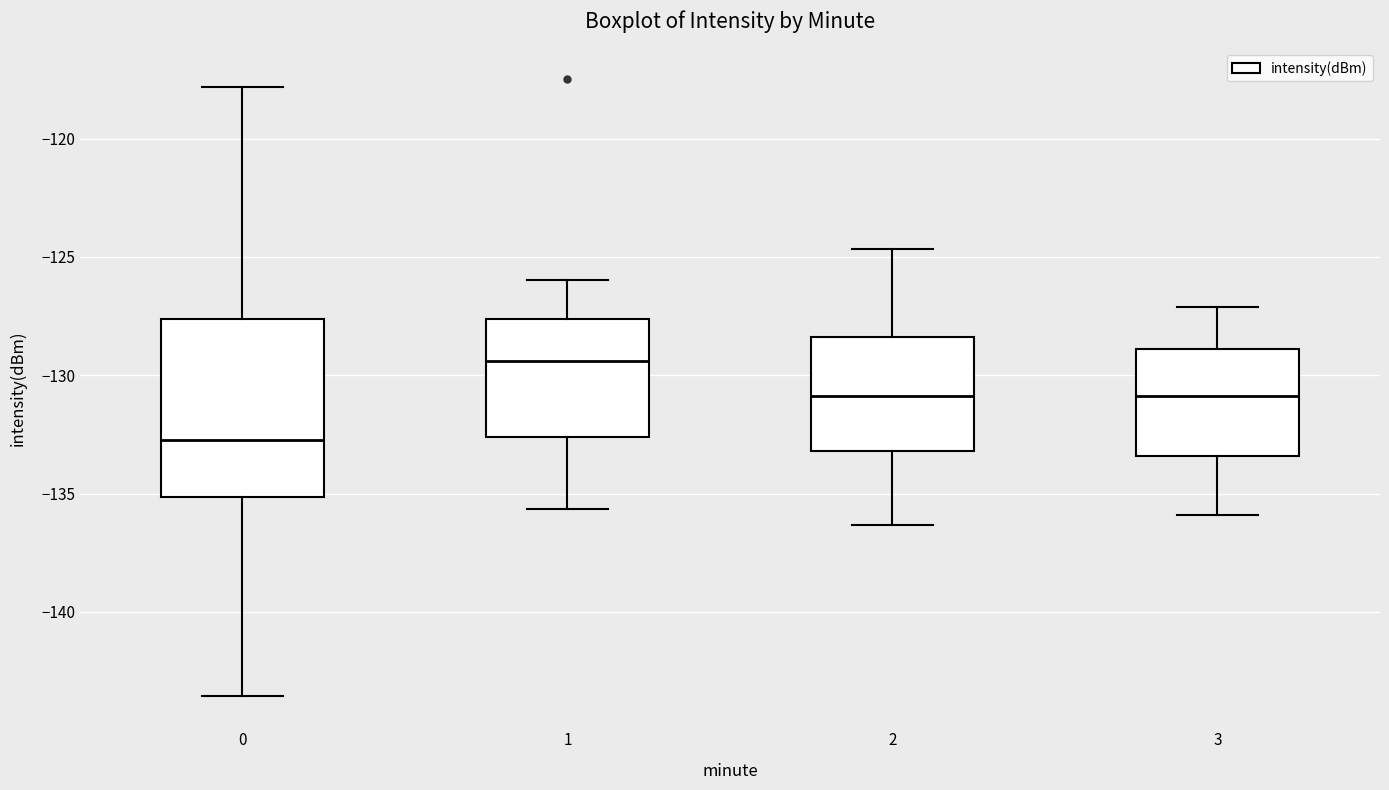

Reading left to right, transcribe this box plot: for each box, give where its median line is, the range the box spans, and where its two whiskers end, as read against the y-axis. The values are not printed on the chart, so give them approximately, as read against the axis.

0: median -132.5, box -135.0 to -127.5, whiskers -143.5 to -118.0
1: median -129.5, box -132.5 to -127.5, whiskers -135.5 to -126.0
2: median -131.0, box -133.0 to -128.5, whiskers -136.5 to -124.5
3: median -131.0, box -133.5 to -129.0, whiskers -136.0 to -127.0